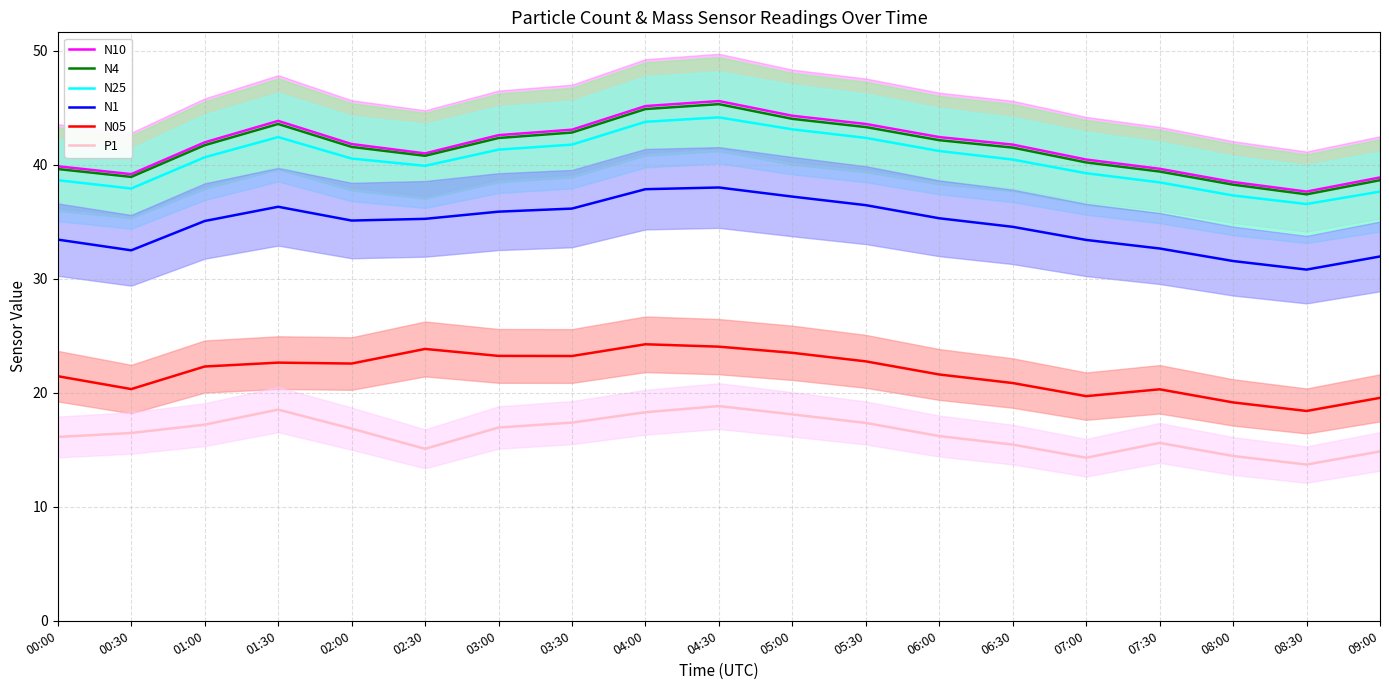

The N4 series shows 42.3 at 03:00. True or false?

True